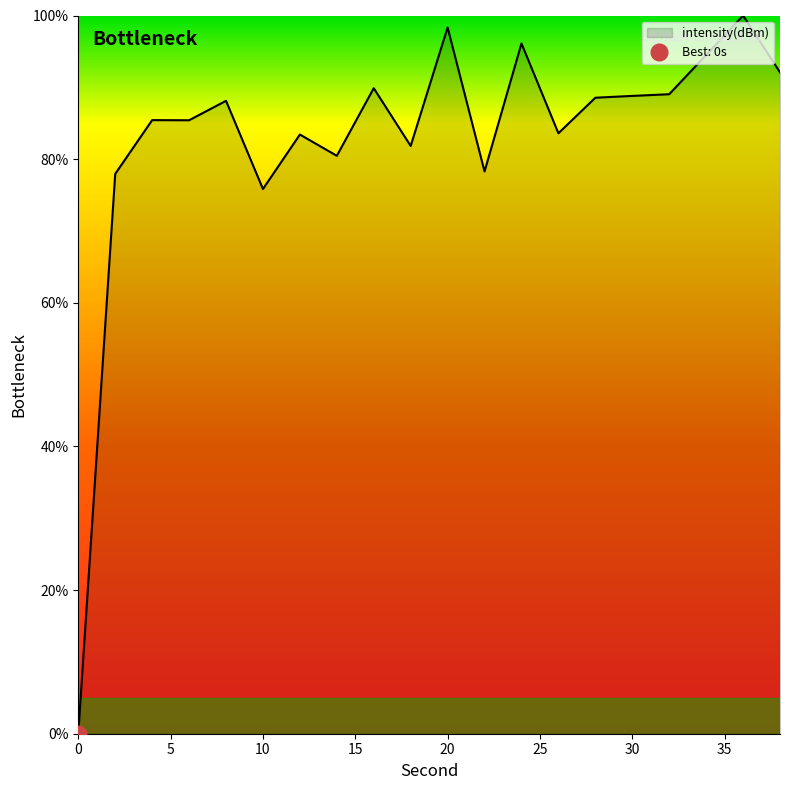

What is the difference between the maximum and minimum values?

100.0